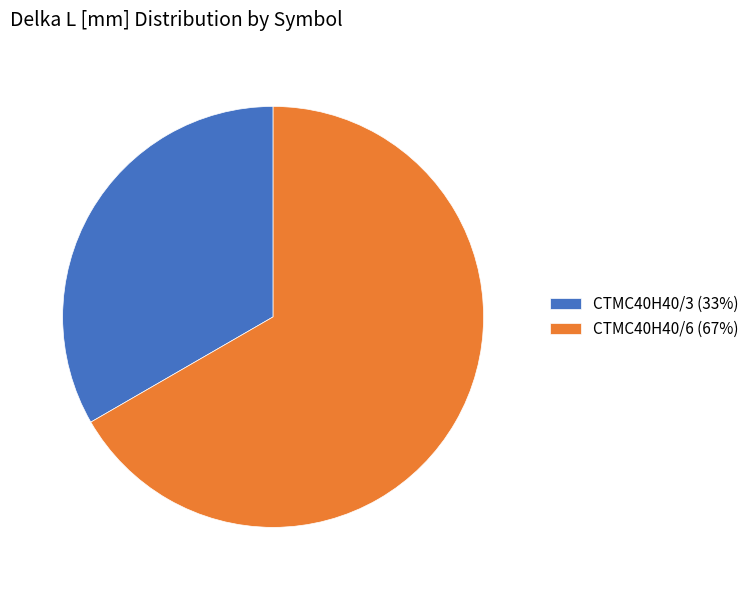

What is the ratio of the value at CTMC40H40/6 (67%) to the value at CTMC40H40/3 (33%)?

2.0